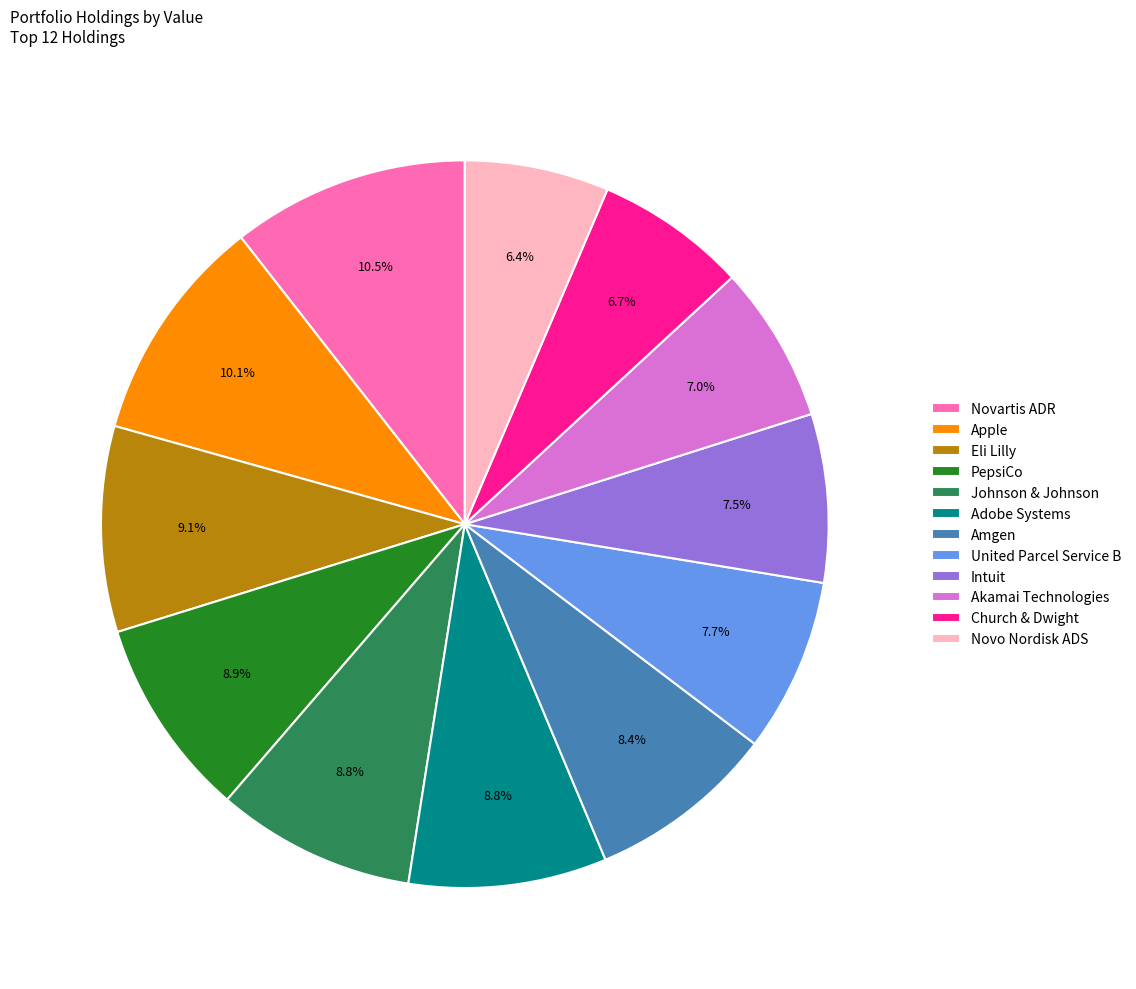

The Amgen slice represents 8% of the pie. True or false?

True